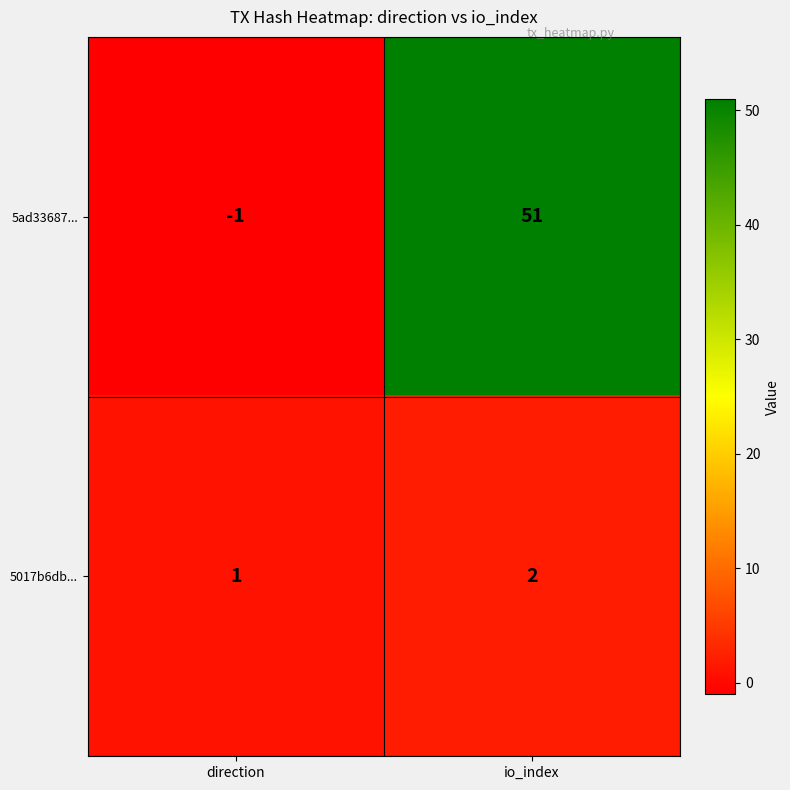

Rank the series by their maximum value, from lowest to highest.

5017b6db..., 5ad33687...